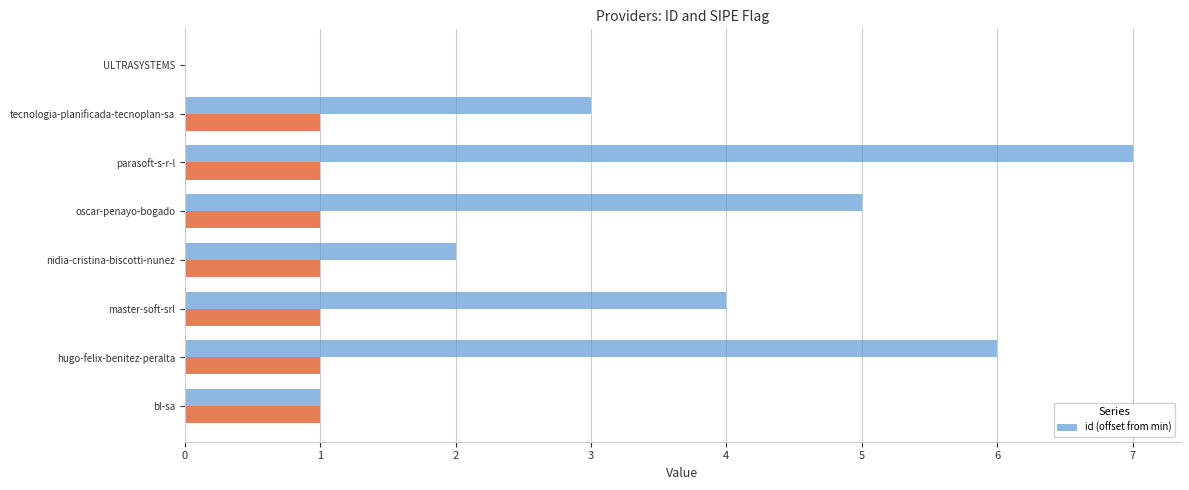

The value of id (offset from min) at tecnologia-planificada-tecnoplan-sa is 5. True or false?

False